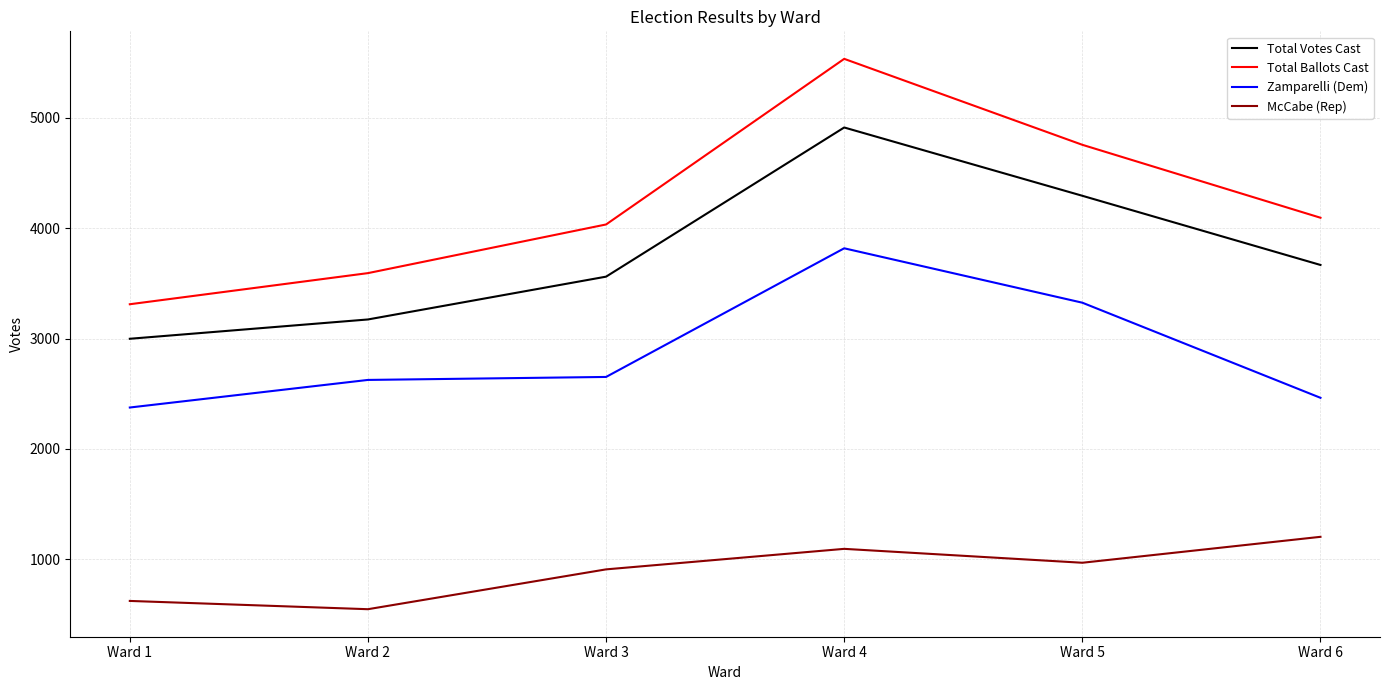

List the series in order of their peak value, lowest first.

McCabe (Rep), Zamparelli (Dem), Total Votes Cast, Total Ballots Cast